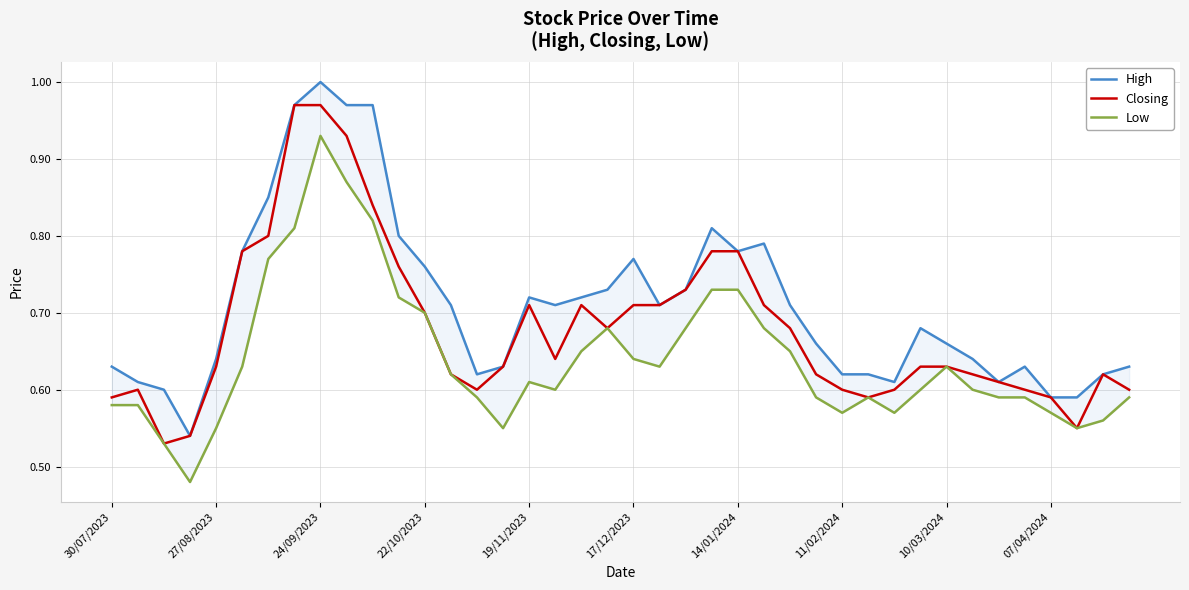

Rank the series by their average value, from lowest to highest.

Low, Closing, High